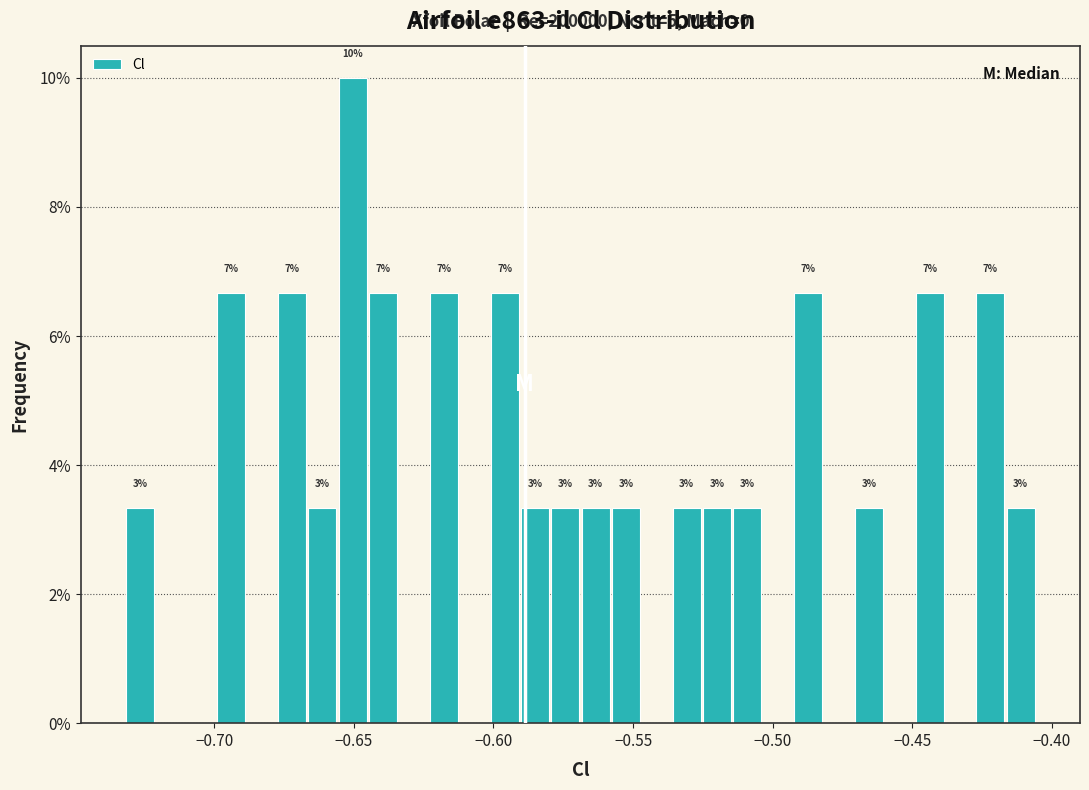

Read against the x-axis, roughly where is the centre of the tallest bar?

-0.650